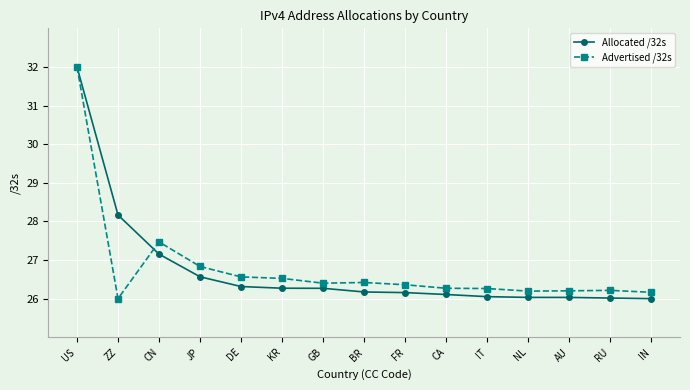

What is the label of the 7th point from the right?

FR